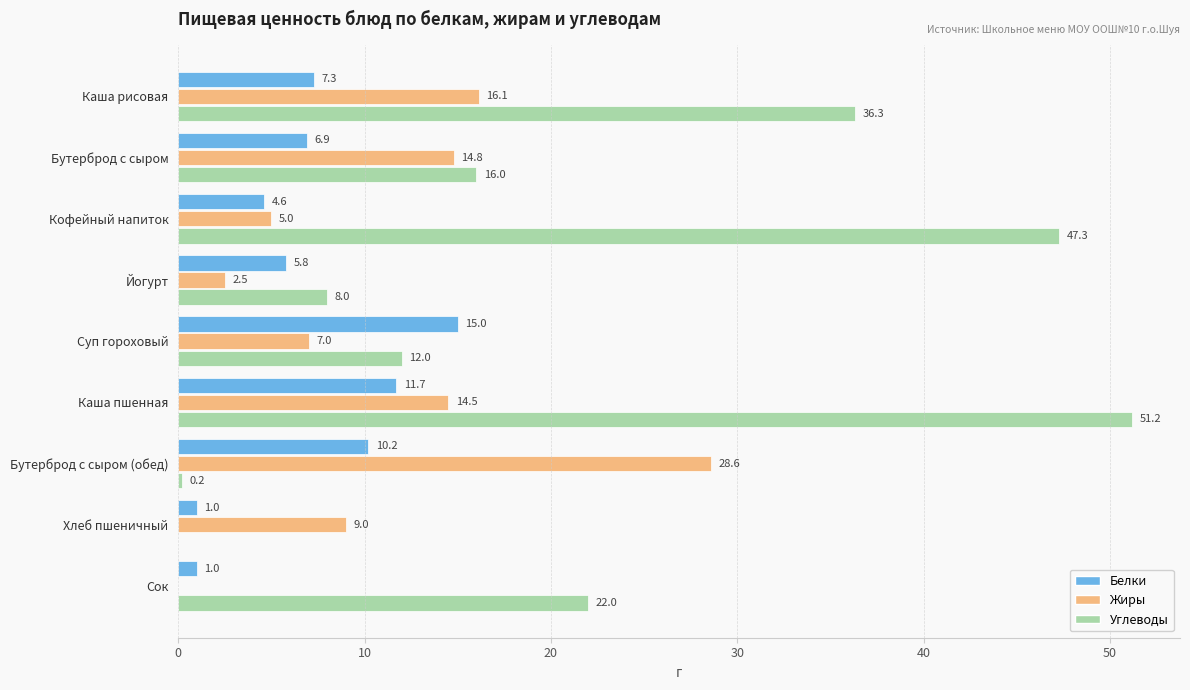

What is the maximum value for Белки?

15.0